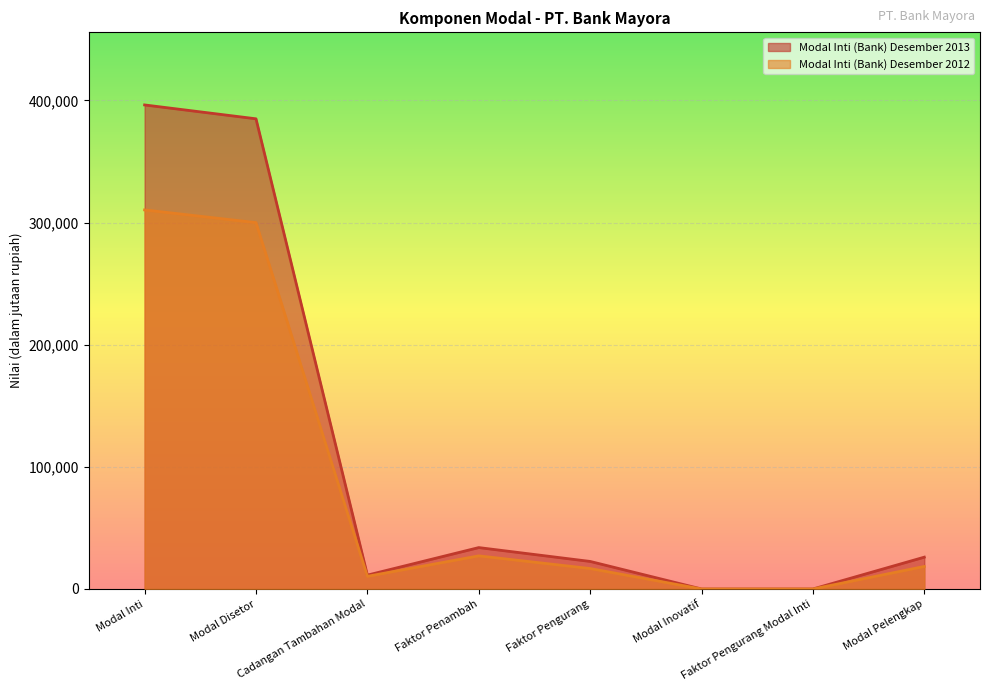

Is the value of Modal Inti (Bank) Desember 2013 at Faktor Pengurang Modal Inti greater than the value of Modal Inti (Bank) Desember 2012 at Cadangan Tambahan Modal?

No